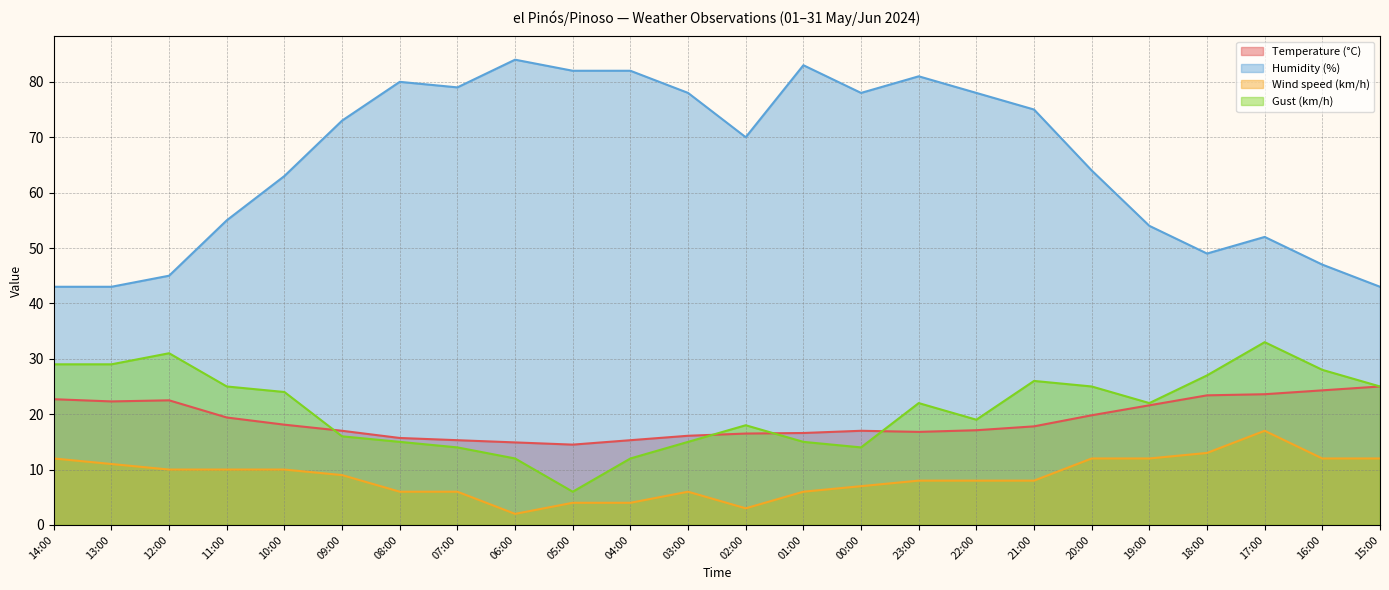

How many lines are shown in the chart?

4